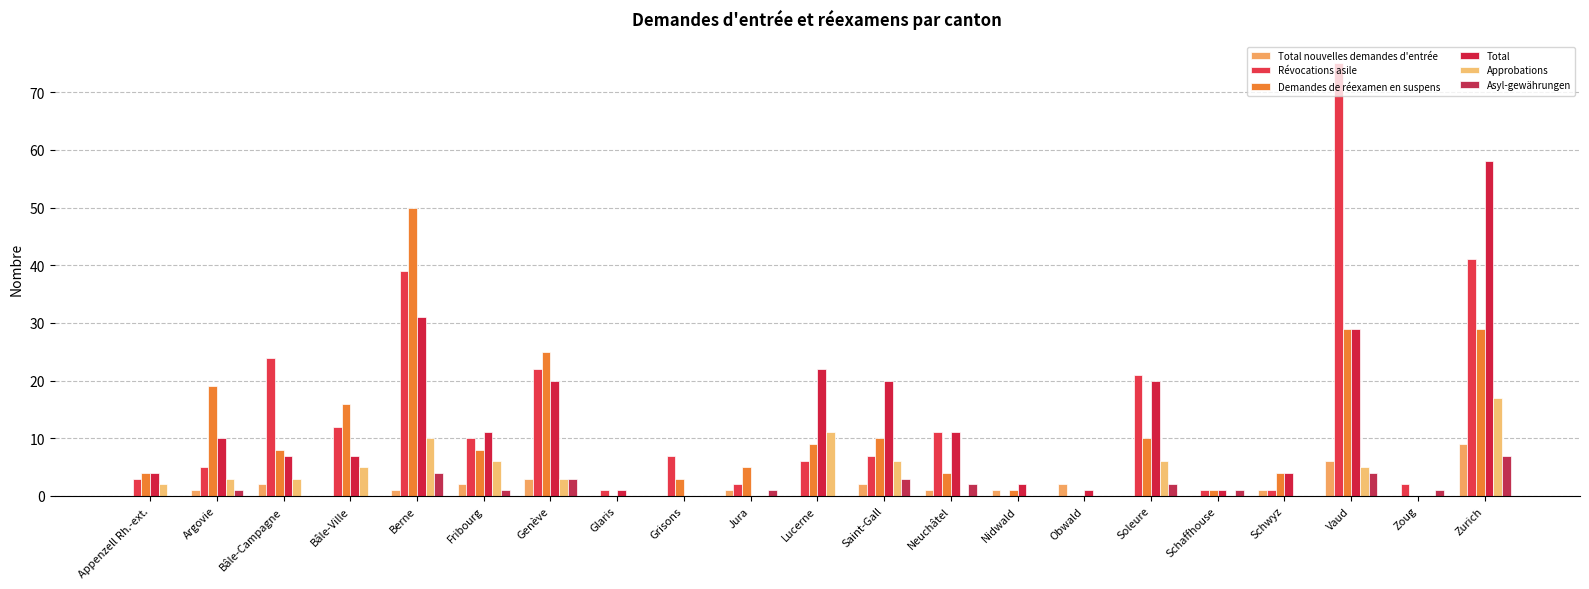

What is the average value of the Demandes de réexamen en suspens series?

11